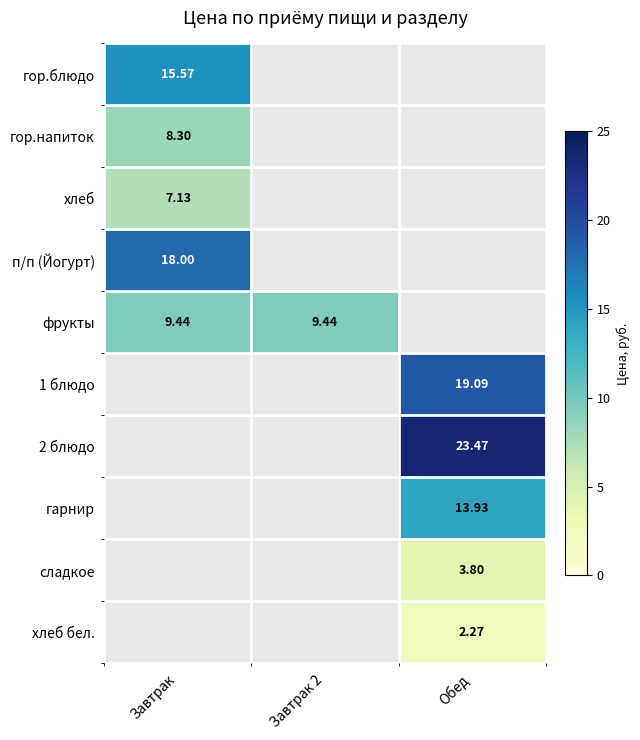

Is the value of 2 блюдо at Обед greater than the value of сладкое at Обед?

Yes